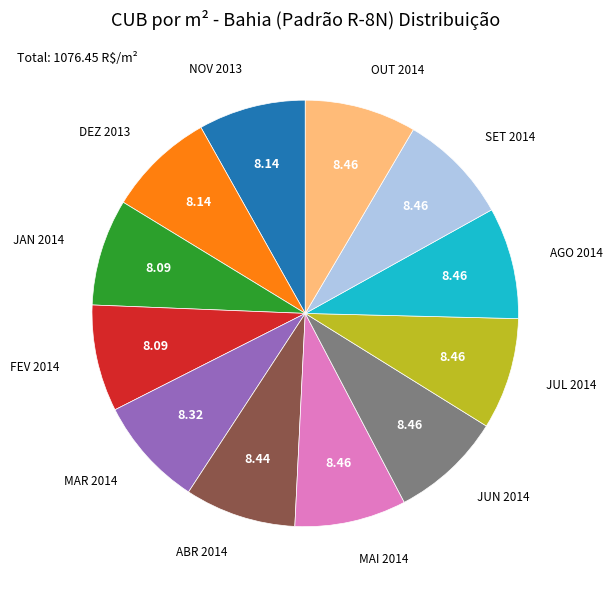

Does FEV 2014 represent more than half of the total?

No